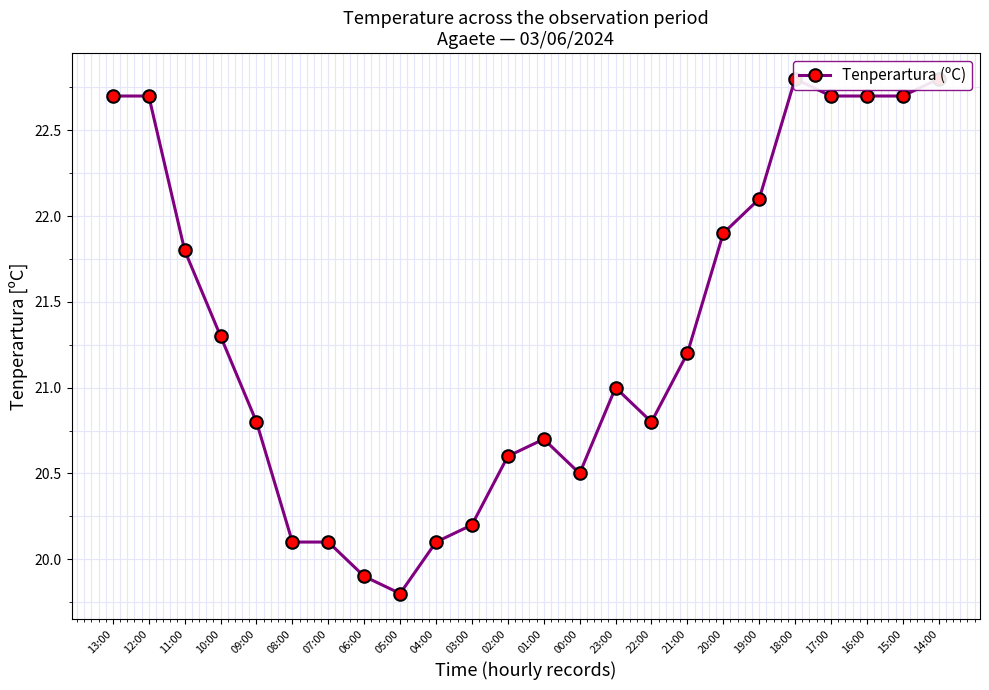

At which label does the data first exceed 21?

13:00